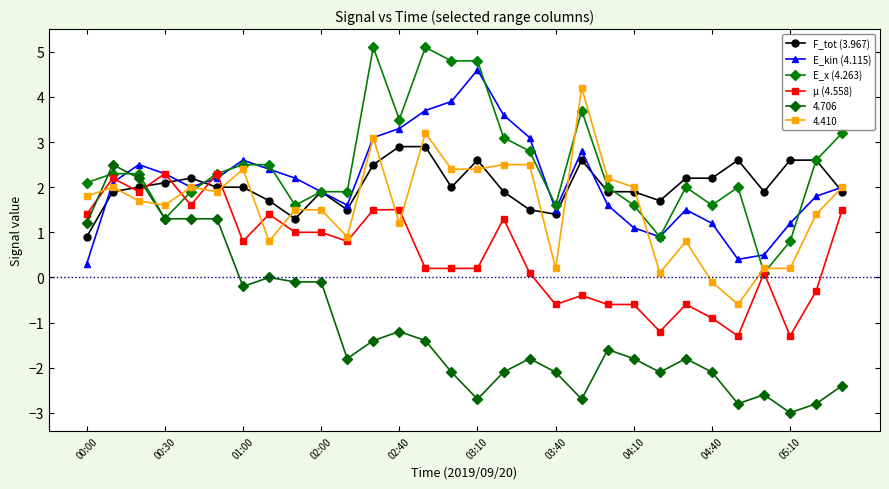

At which category does μ (4.558) reach its first local valley?

01:00